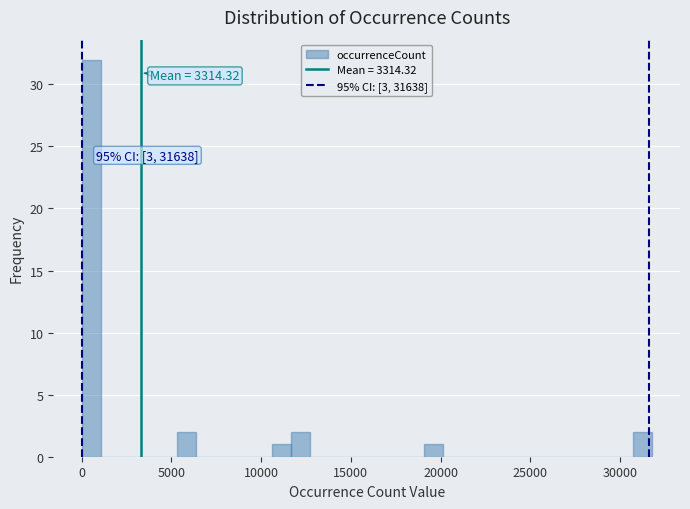

Read against the x-axis, roughly where is the centre of the tallest bar?

500